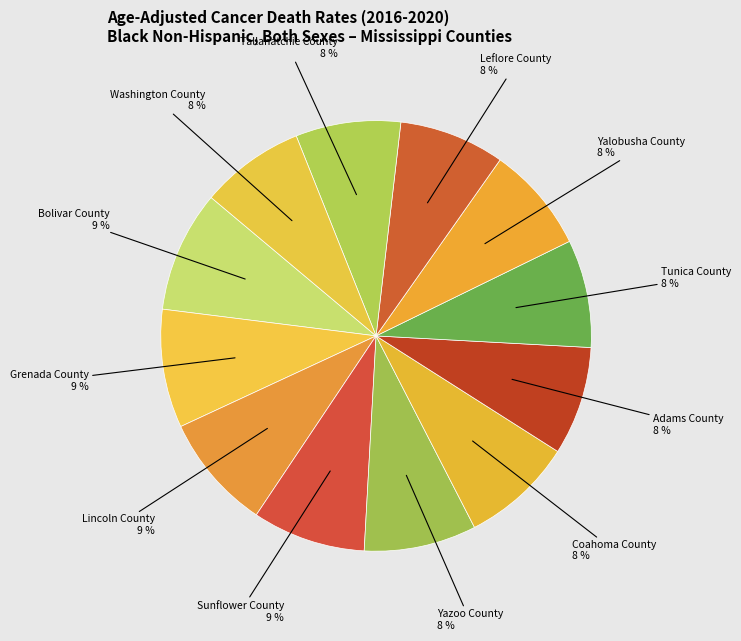

Which category has the biggest portion of the pie?

Bolivar County